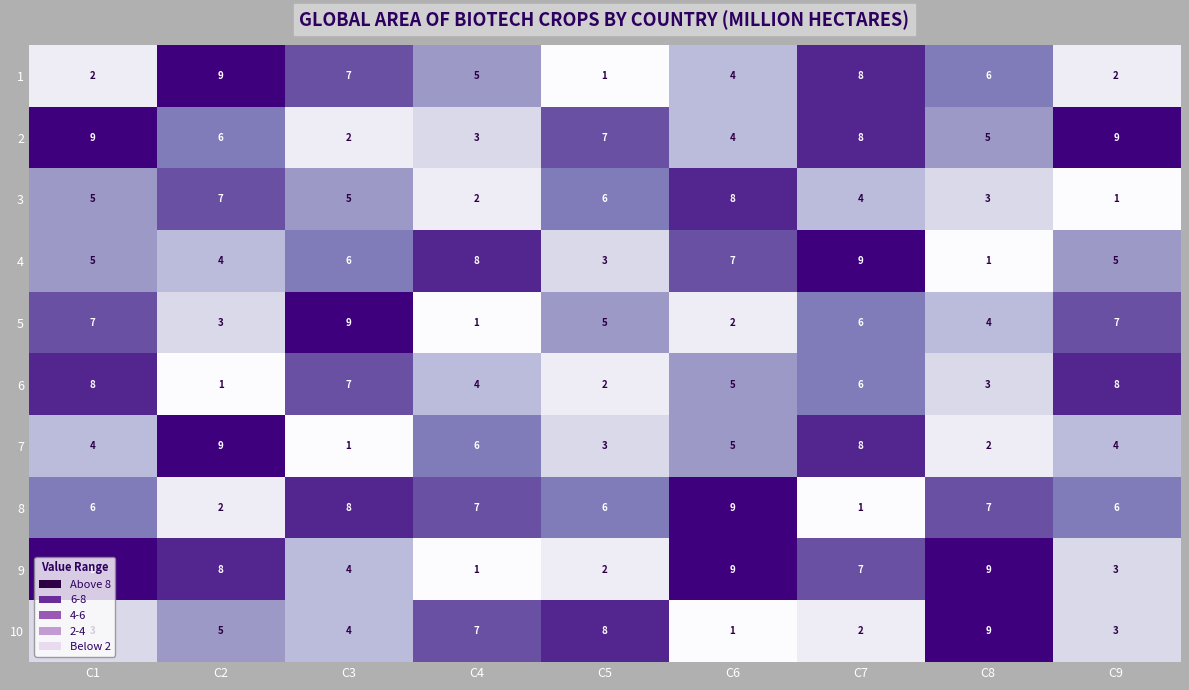

At which label is 6 closest to 4?

C4